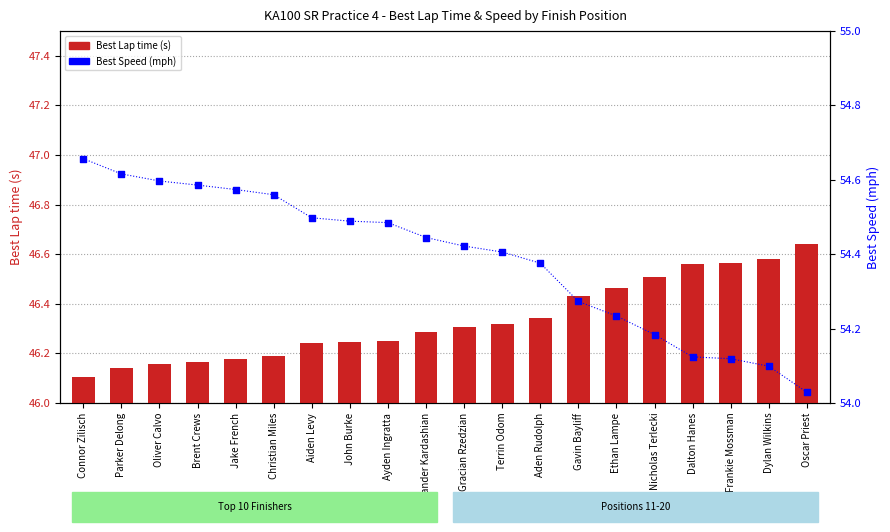

Which series reaches the minimum Y coordinate?

Best Lap time